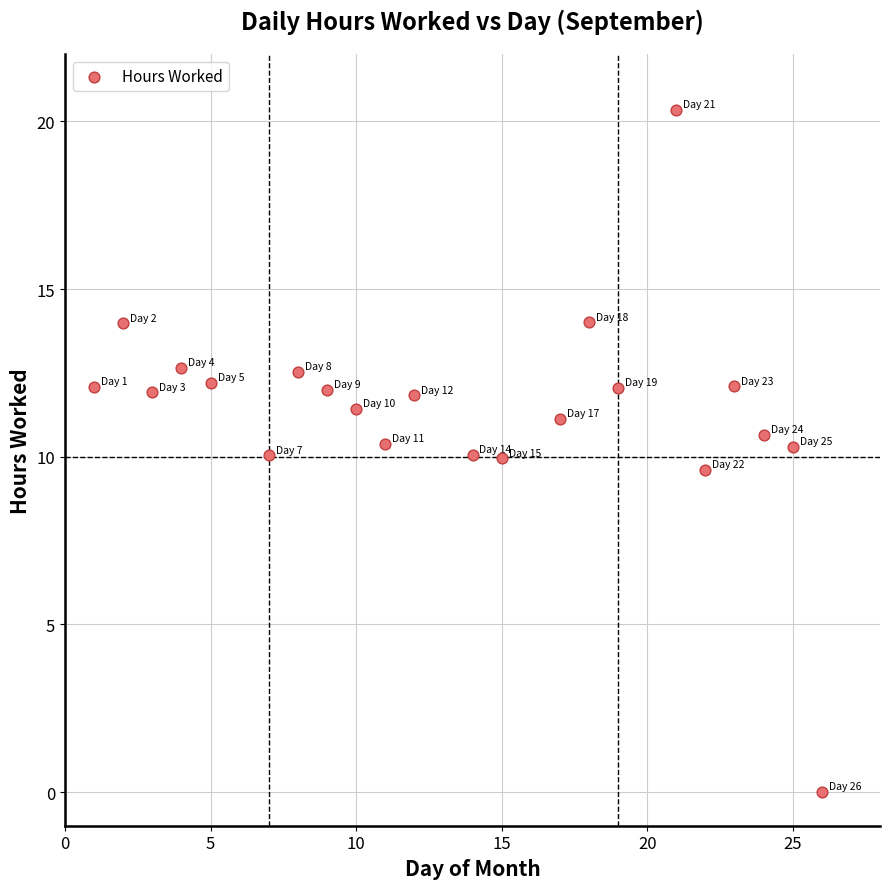

What is the range of Y values (max minus min)?

20.3